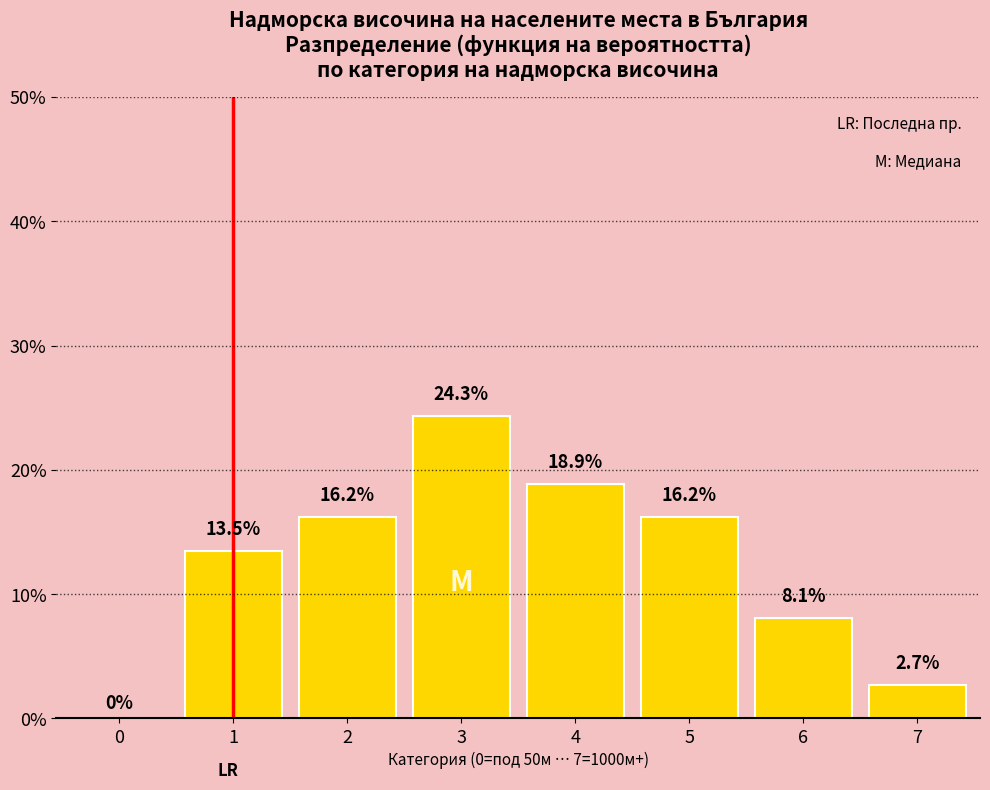

Reading left to right, what are all the values shown in this chart?

0=0.0	1=13.5	2=16.2	3=24.3	4=18.9	5=16.2	6=8.1	7=2.7